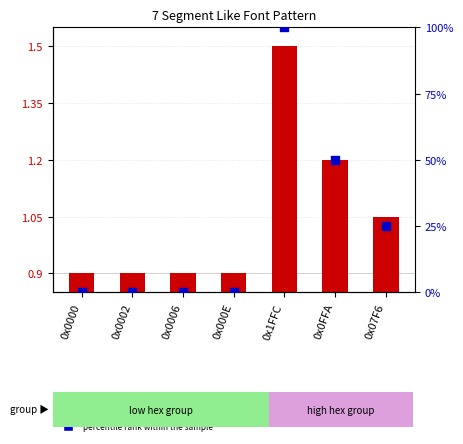

Is the value of hex decimal value at 0x0006 greater than the value of percentile rank within the sample at 0x07F6?

No